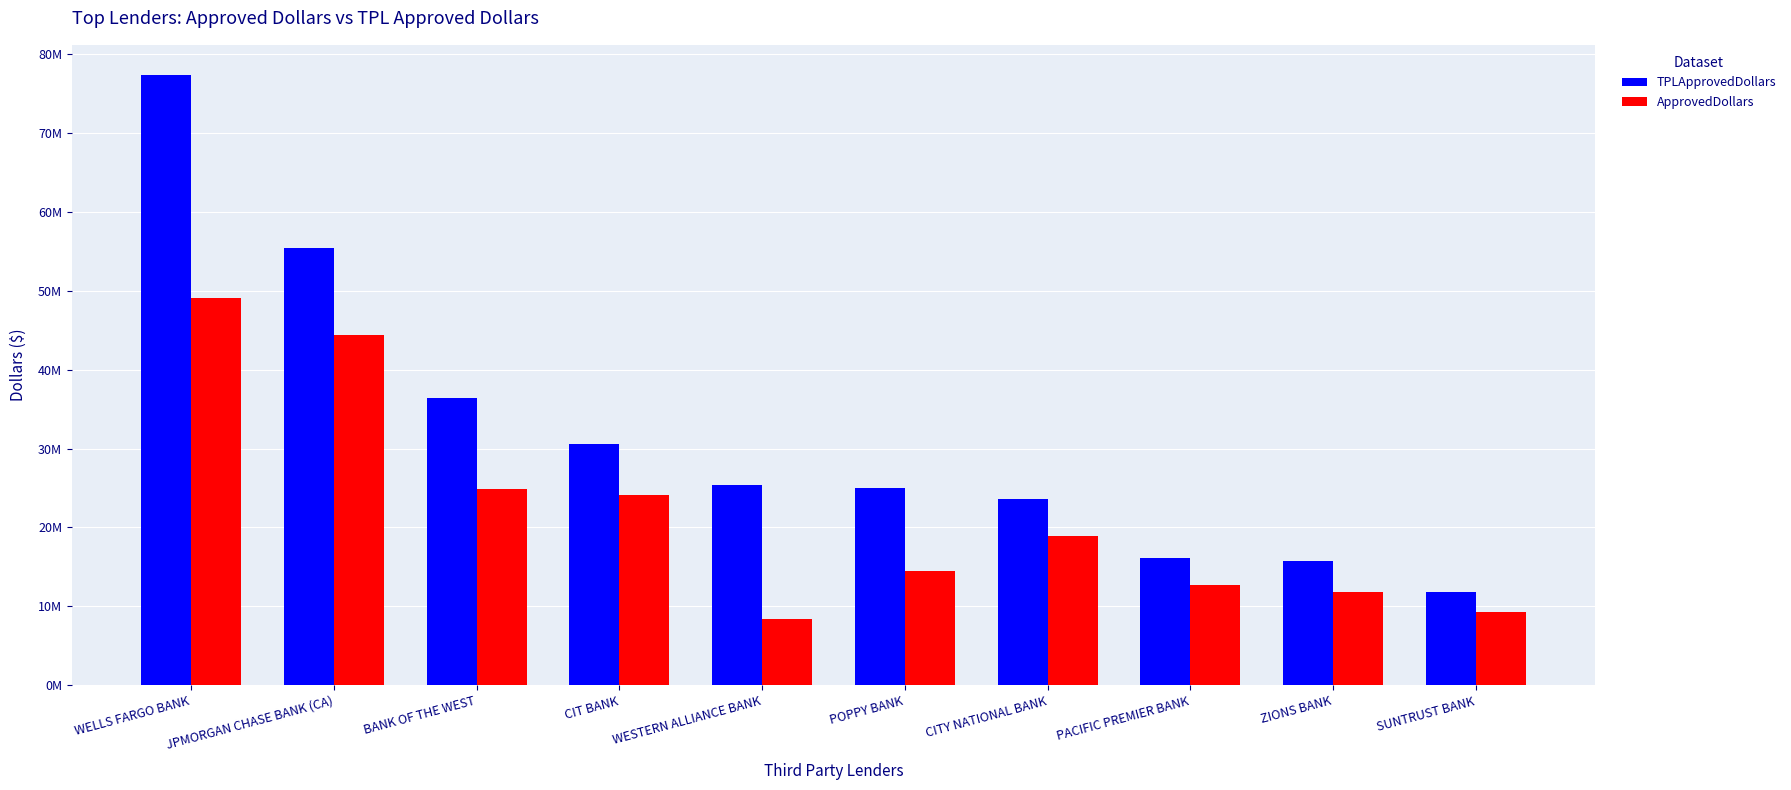

What are all the series names shown in the legend?

TPLApprovedDollars, ApprovedDollars